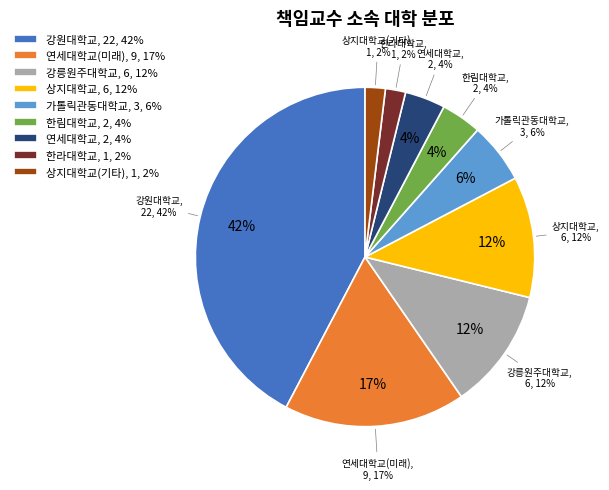

To the nearest percent, what is the average slice percentage?

11%